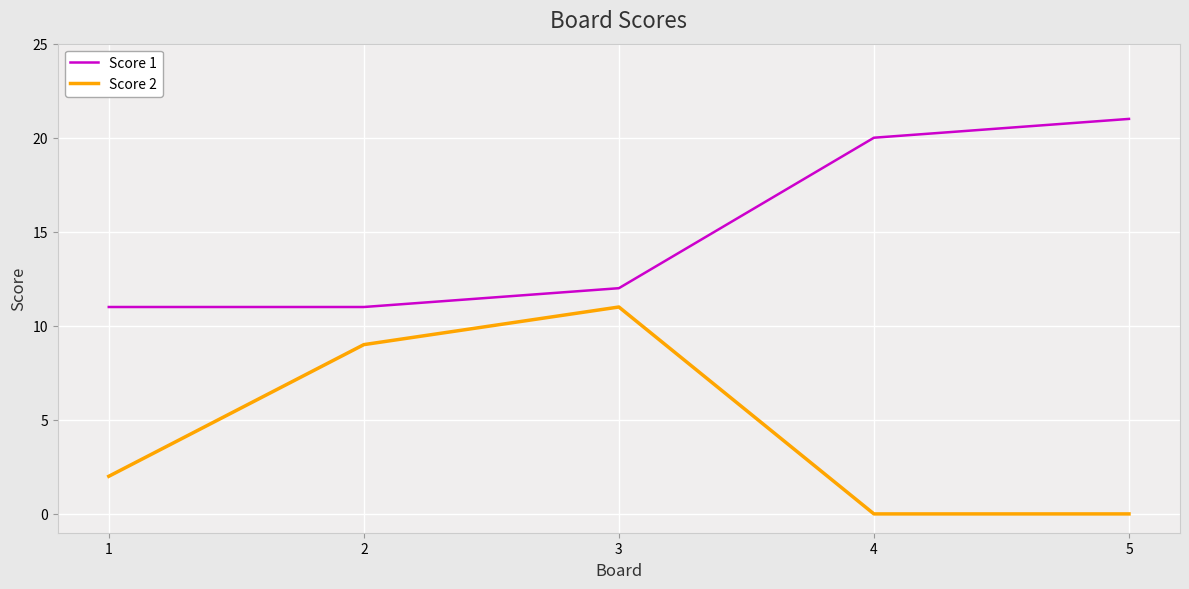

What is the difference between the maximum and second lowest values in the Score 2 series?

11